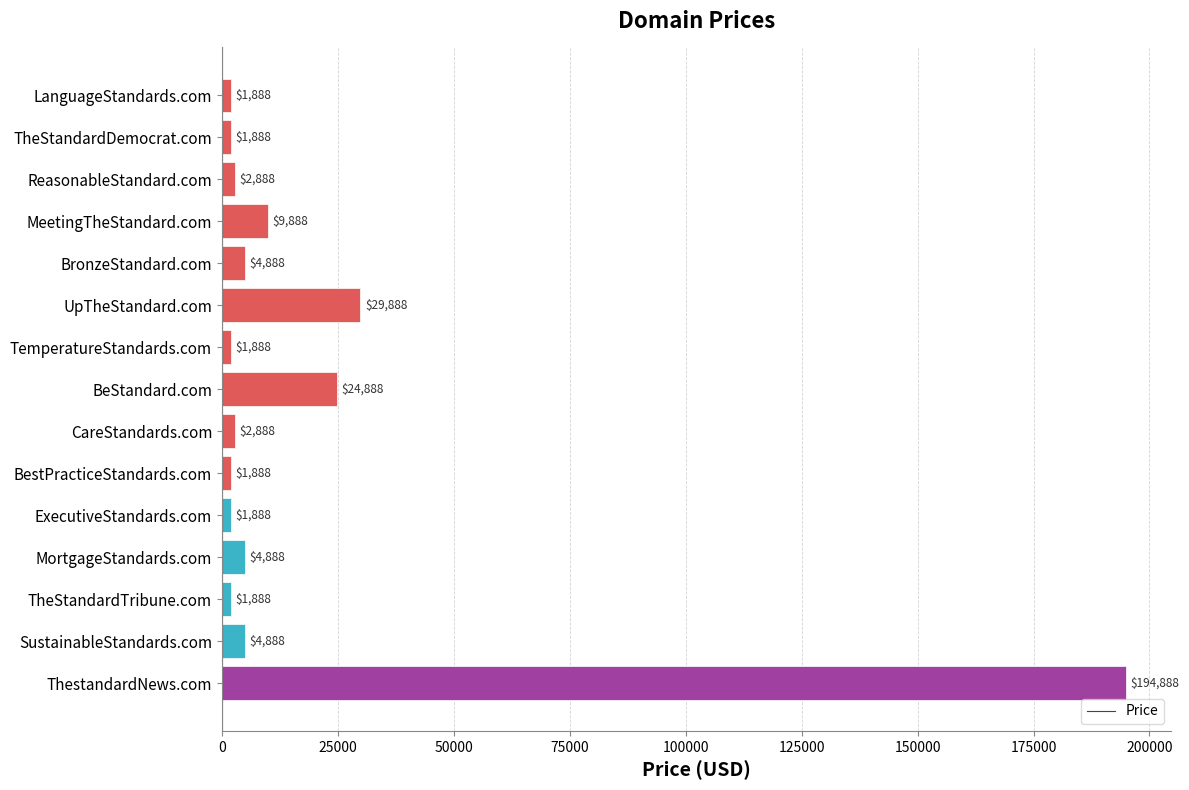

Read the value at TheStandardDemocrat.com, to the nearest 10.

1890